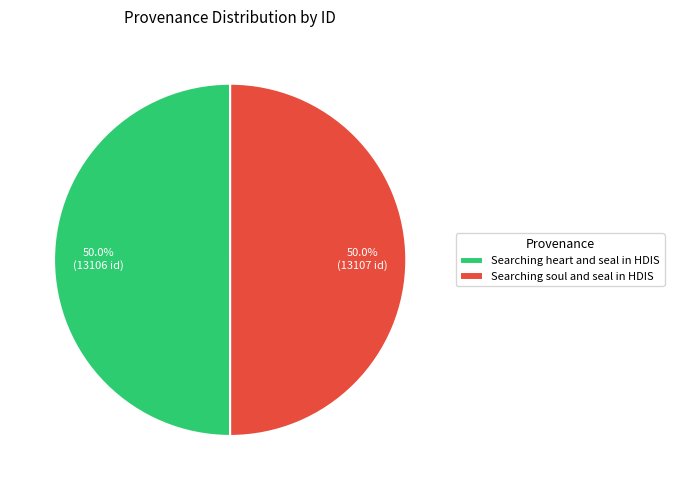

To the nearest percent, what is the combined percentage of Searching heart and seal in HDIS and Searching soul and seal in HDIS?

100%